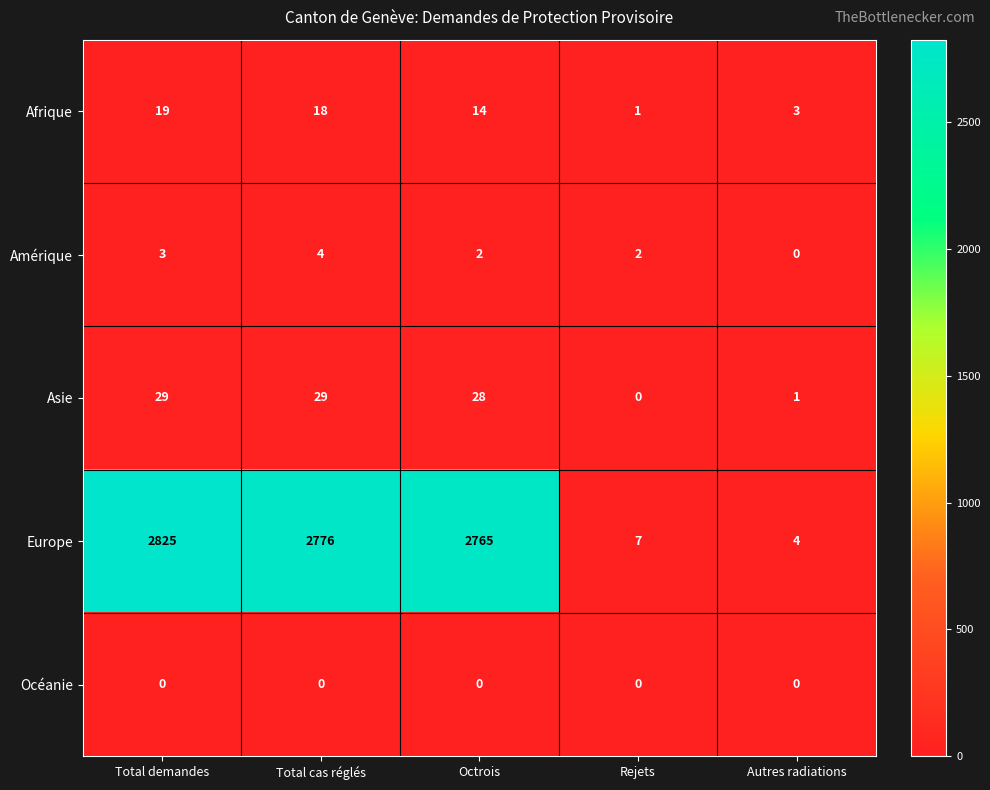

The Afrique series shows 1 at Rejets. True or false?

True